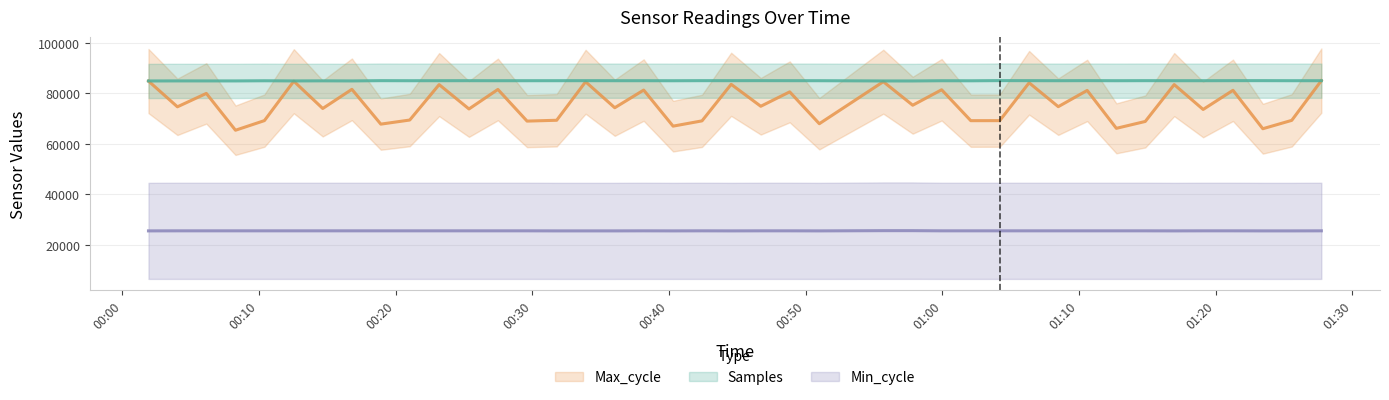

Reading left to right, list all the values displayed in this chart.

Samples: 2021/06/09 00:01:55=84972.4	2021/06/09 00:04:02=84995.6	2021/06/09 00:06:09=84990.6	2021/06/09 00:08:17=84988.1	2021/06/09 00:10:24=85051.2	2021/06/09 00:12:33=84989.0	2021/06/09 00:14:40=85024.7	2021/06/09 00:16:48=84988.1	2021/06/09 00:18:55=85094.4	2021/06/09 00:21:02=85068.7	2021/06/09 00:23:11=85077.0	2021/06/09 00:25:22=85085.3	2021/06/09 00:27:29=85070.3	2021/06/09 00:29:37=85072.0	2021/06/09 00:31:47=85078.6	2021/06/09 00:33:54=85088.6	2021/06/09 00:36:02=85076.1	2021/06/09 00:38:09=85073.6	2021/06/09 00:40:18=85059.5	2021/06/09 00:42:25=85093.6	2021/06/09 00:44:33=85090.2	2021/06/09 00:46:43=85096.9	2021/06/09 00:48:50=85082.8	2021/06/09 00:51:00=85072.8	2021/06/09 00:55:41=84977.3	2021/06/09 00:57:50=84974.9	2021/06/09 00:59:57=85064.5	2021/06/09 01:02:05=85042.9	2021/06/09 01:04:12=85111.0	2021/06/09 01:06:21=85093.6	2021/06/09 01:08:29=85072.0	2021/06/09 01:10:36=85102.7	2021/06/09 01:12:44=85071.2	2021/06/09 01:14:51=85093.6	2021/06/09 01:16:58=85074.5	2021/06/09 01:19:05=85073.6	2021/06/09 01:21:16=85093.6	2021/06/09 01:23:27=85096.9	2021/06/09 01:25:34=85075.3	2021/06/09 01:27:44=85072.8
Max_cycle: 2021/06/09 00:01:55=84939.0	2021/06/09 00:04:02=74706.0	2021/06/09 00:06:09=80027.0	2021/06/09 00:08:17=65407.0	2021/06/09 00:10:24=69227.0	2021/06/09 00:12:33=84872.0	2021/06/09 00:14:40=74040.0	2021/06/09 00:16:48=81651.0	2021/06/09 00:18:55=67830.0	2021/06/09 00:21:02=69461.0	2021/06/09 00:23:11=83528.0	2021/06/09 00:25:22=73853.0	2021/06/09 00:27:29=81604.0	2021/06/09 00:29:37=69034.0	2021/06/09 00:31:47=69367.0	2021/06/09 00:33:54=84652.0	2021/06/09 00:36:02=74337.0	2021/06/09 00:38:09=81357.0	2021/06/09 00:40:18=67031.0	2021/06/09 00:42:25=69126.0	2021/06/09 00:44:33=83643.0	2021/06/09 00:46:43=74922.0	2021/06/09 00:48:50=80644.0	2021/06/09 00:51:00=67994.0	2021/06/09 00:55:41=84688.0	2021/06/09 00:57:50=75338.0	2021/06/09 00:59:57=81476.0	2021/06/09 01:02:05=69204.0	2021/06/09 01:04:12=69219.0	2021/06/09 01:06:21=84247.0	2021/06/09 01:08:29=74764.0	2021/06/09 01:10:36=81214.0	2021/06/09 01:12:44=66164.0	2021/06/09 01:14:51=68894.0	2021/06/09 01:16:58=83530.0	2021/06/09 01:19:05=73656.0	2021/06/09 01:21:16=81263.0	2021/06/09 01:23:27=66004.0	2021/06/09 01:25:34=69325.0	2021/06/09 01:27:44=85111.0
Min_cycle: 2021/06/09 00:01:55=25441.9	2021/06/09 00:04:02=25464.8	2021/06/09 00:06:09=25464.8	2021/06/09 00:08:17=25464.8	2021/06/09 00:10:24=25464.8	2021/06/09 00:12:33=25464.8	2021/06/09 00:14:40=25464.8	2021/06/09 00:16:48=25464.8	2021/06/09 00:18:55=25464.8	2021/06/09 00:21:02=25464.8	2021/06/09 00:23:11=25464.8	2021/06/09 00:25:22=25464.8	2021/06/09 00:27:29=25464.8	2021/06/09 00:29:37=25464.8	2021/06/09 00:31:47=25441.9	2021/06/09 00:33:54=25441.9	2021/06/09 00:36:02=25441.9	2021/06/09 00:38:09=25464.8	2021/06/09 00:40:18=25441.9	2021/06/09 00:42:25=25464.8	2021/06/09 00:44:33=25441.9	2021/06/09 00:46:43=25464.8	2021/06/09 00:48:50=25464.8	2021/06/09 00:51:00=25441.9	2021/06/09 00:55:41=25533.3	2021/06/09 00:57:50=25533.3	2021/06/09 00:59:57=25464.8	2021/06/09 01:02:05=25464.8	2021/06/09 01:04:12=25464.8	2021/06/09 01:06:21=25464.8	2021/06/09 01:08:29=25464.8	2021/06/09 01:10:36=25464.8	2021/06/09 01:12:44=25464.8	2021/06/09 01:14:51=25464.8	2021/06/09 01:16:58=25441.9	2021/06/09 01:19:05=25464.8	2021/06/09 01:21:16=25464.8	2021/06/09 01:23:27=25441.9	2021/06/09 01:25:34=25441.9	2021/06/09 01:27:44=25464.8